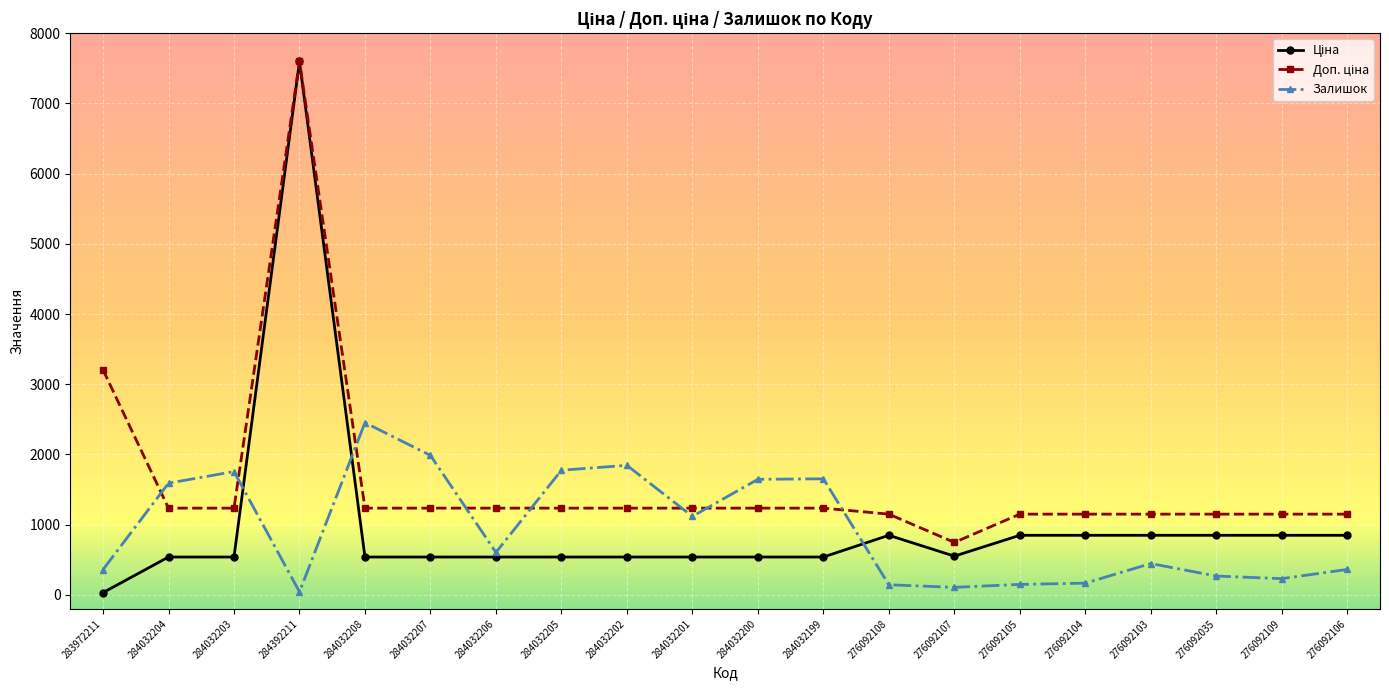

At which category is the sum across all series the highest?

284392211